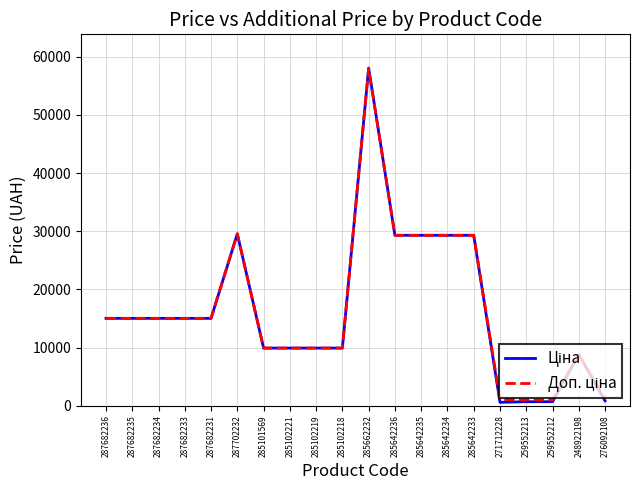

What is the maximum value shown in the chart?

58037.0